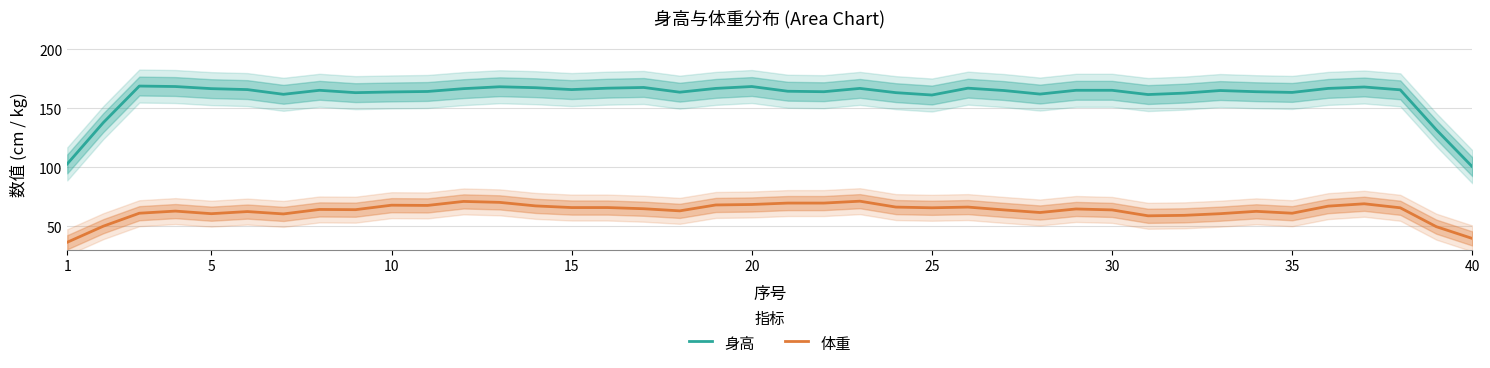

True or false: 体重 and 身高 cross at least once.

False